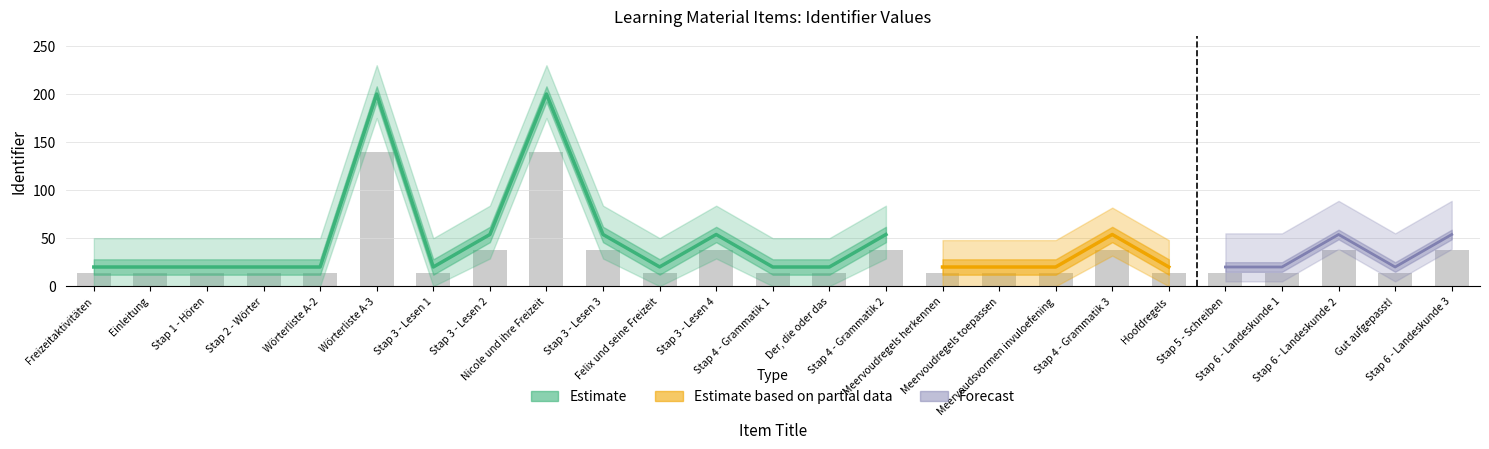

Which has a higher value, Stap 2 - Wörter or Freizeitaktivitäten?

Stap 2 - Wörter